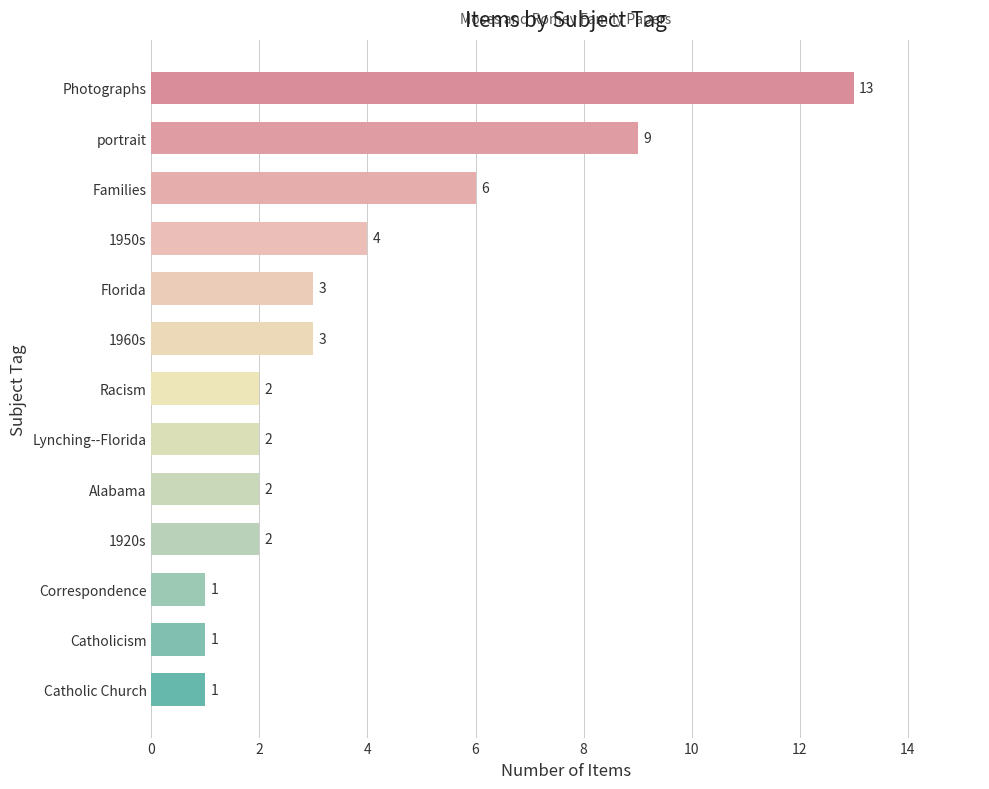

What is the change in value from Families to Racism?

-4